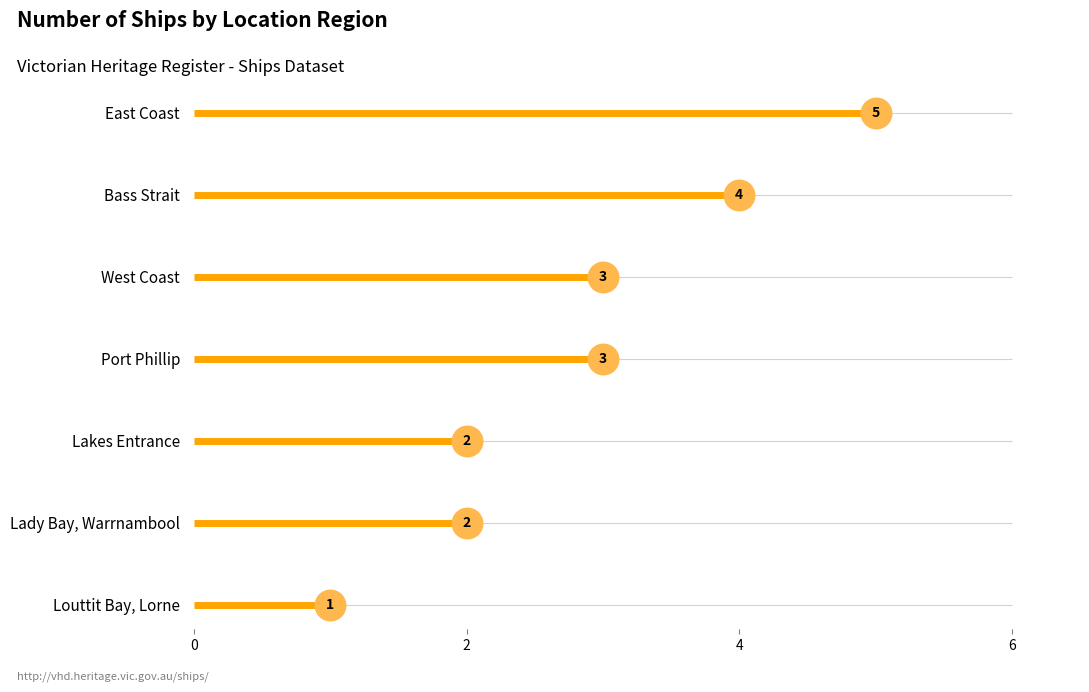

Reading right to left, extract all data points from this chart.

Louttit Bay, Lorne=1	Lakes Entrance=2	Lady Bay, Warrnambool=2	Port Phillip=3	West Coast=3	Bass Strait=4	East Coast=5